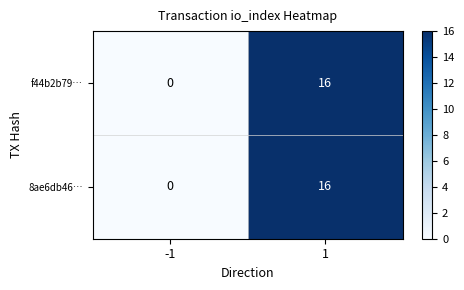

What is the sum of the f44b2b79… values at 1 and -1?

16